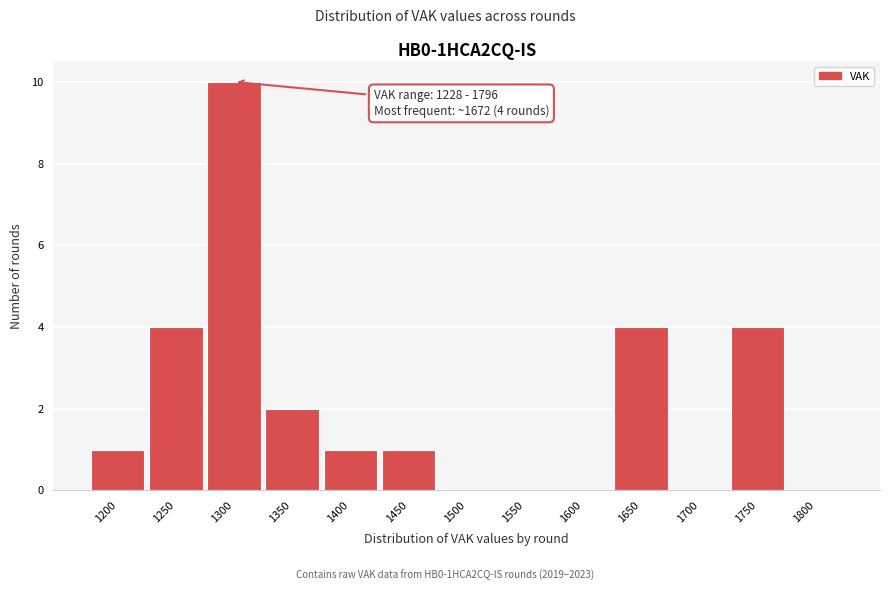

Reading left to right, transcribe all the data shown in this chart.

1200=1	1250=4	1300=10	1350=2	1400=1	1450=1	1500=0	1550=0	1600=0	1650=4	1700=0	1750=4	1800=0